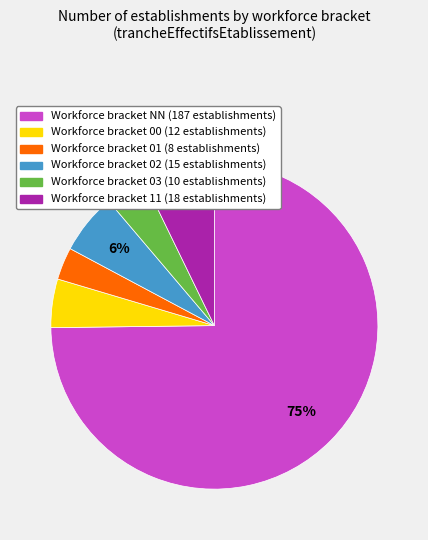

Is there any slice that represents more than half of the pie?

Yes